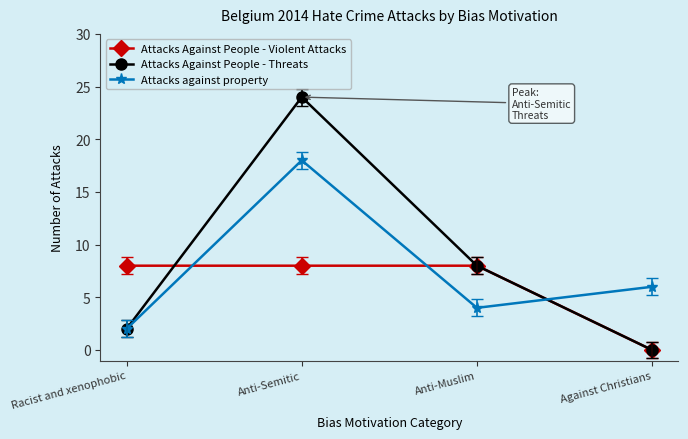

How many values in the Attacks against property series are below 6?

2